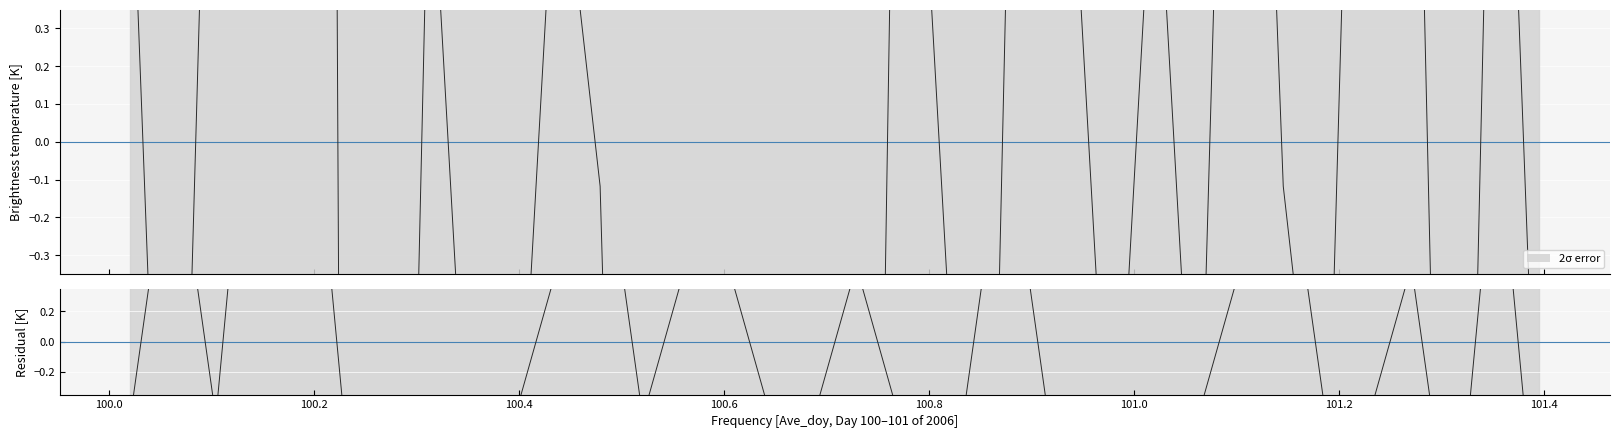

What is the difference between the maximum and minimum values in the MPQ_0.991 series?

25.0